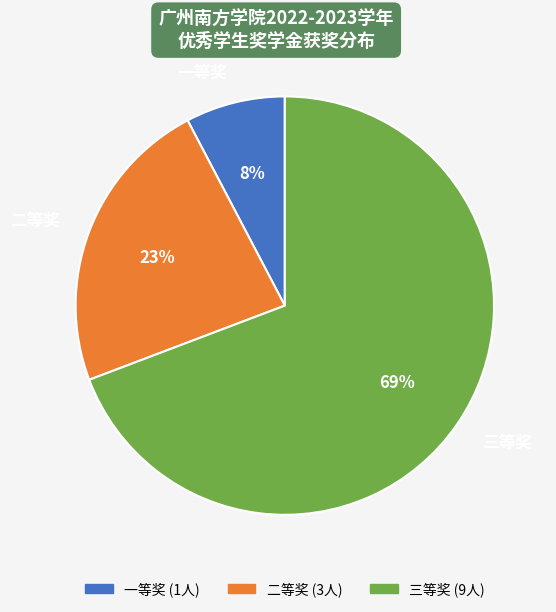

Which slice is the smallest?

一等奖